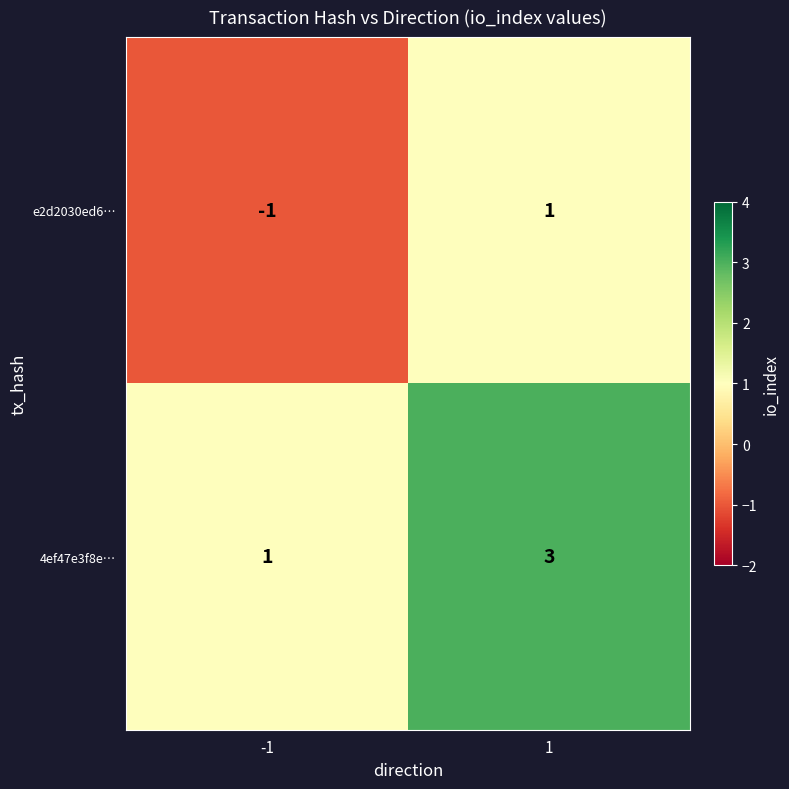

What is the sum of the 4ef47e3f8e… values at 1 and -1?

4